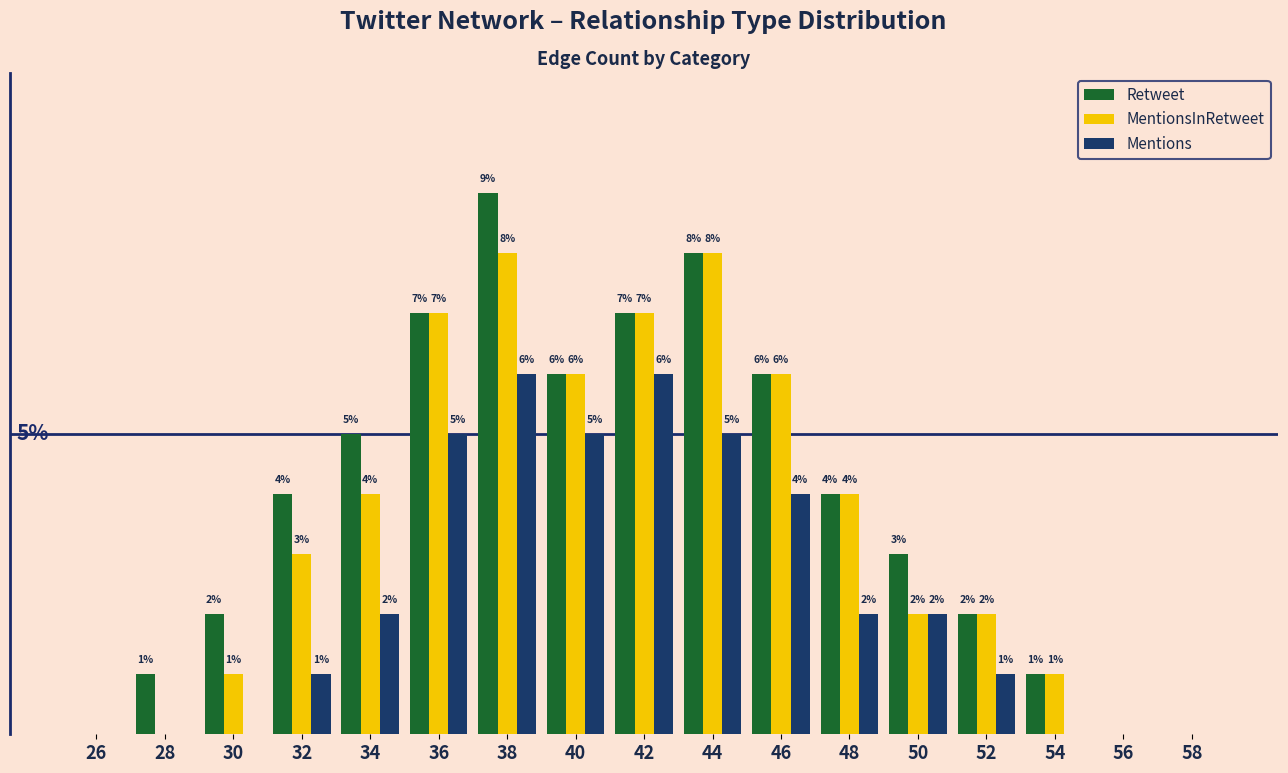

Which series has the largest total across all categories?

Retweet